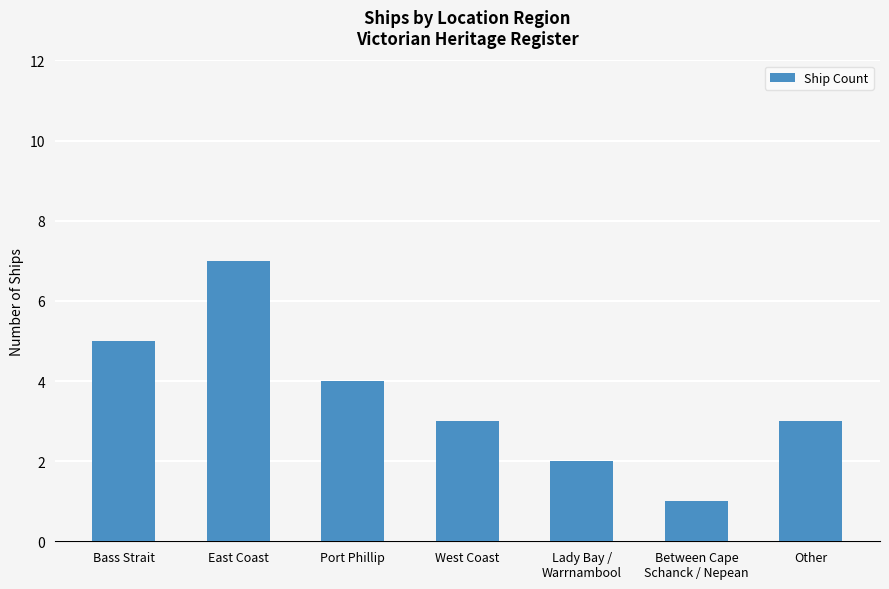

The chart shows a value of 1 at Other. True or false?

False